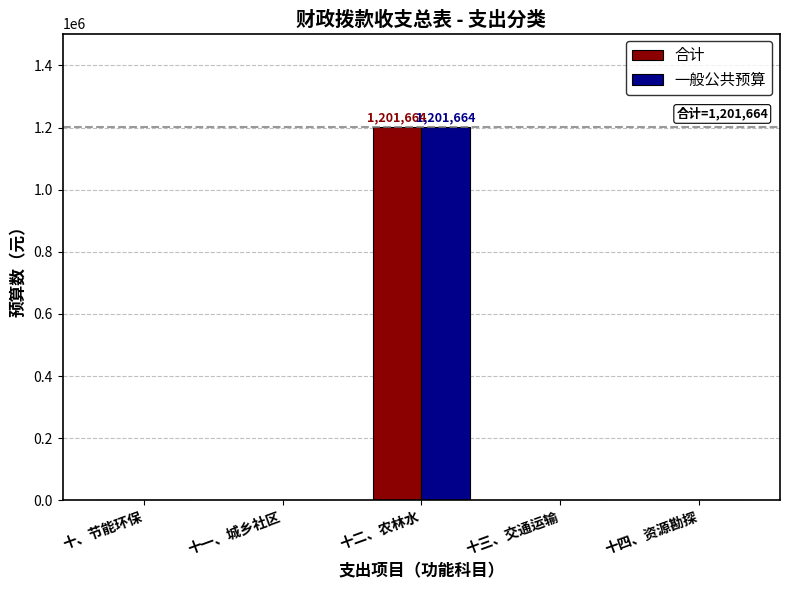

Is the value of 合计 at 十二、农林水 greater than the value of 一般公共预算 at 十三、交通运输?

Yes